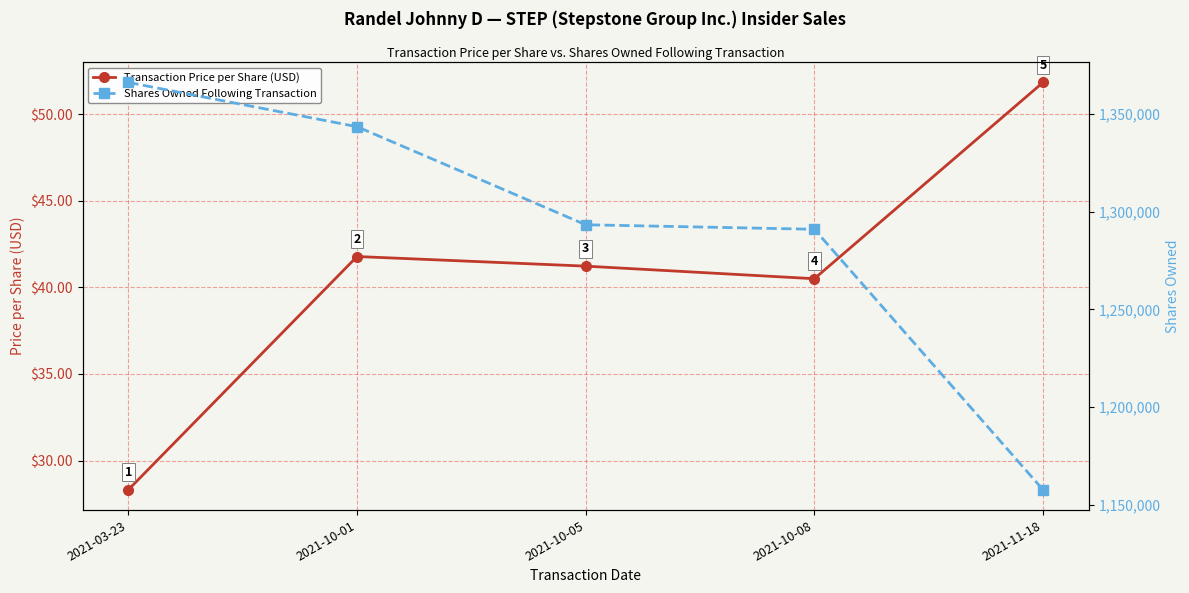

At which category does Transaction Price per Share (USD) reach its first local valley?

2021-10-08